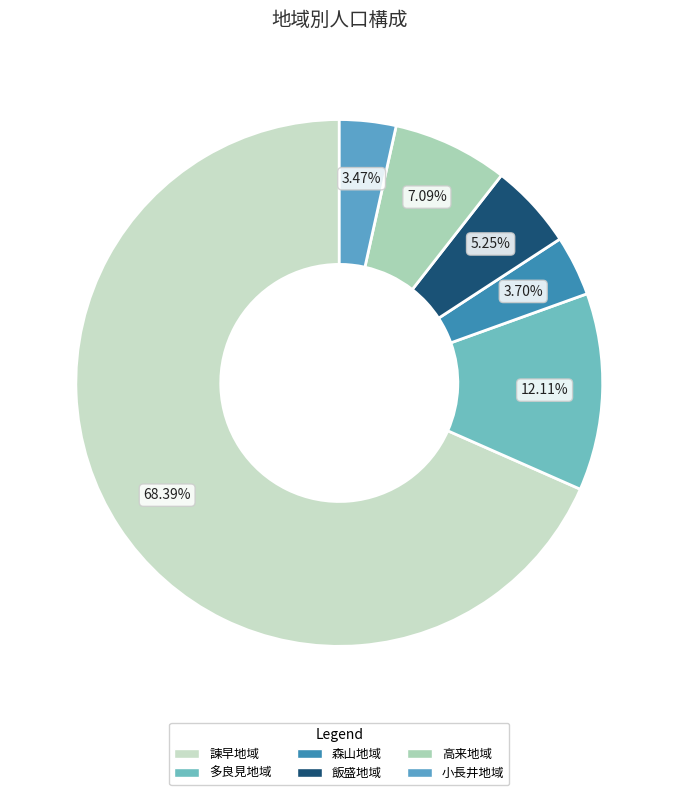

Is it true that 多良見地域 is 6% of the pie?

False